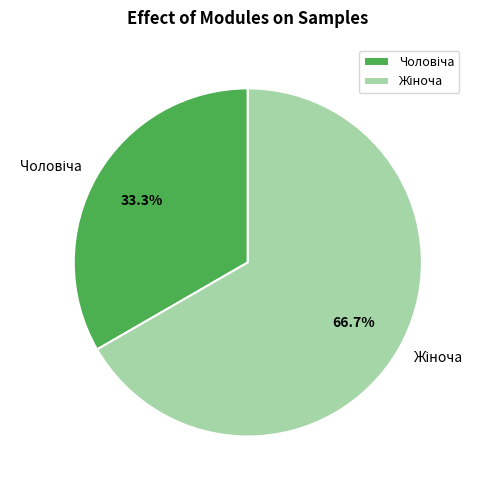

The Жіноча slice represents 67% of the pie. True or false?

True